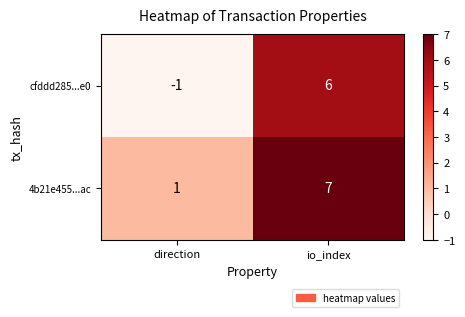

The value of 4b21e455...ac at direction is 1. True or false?

True